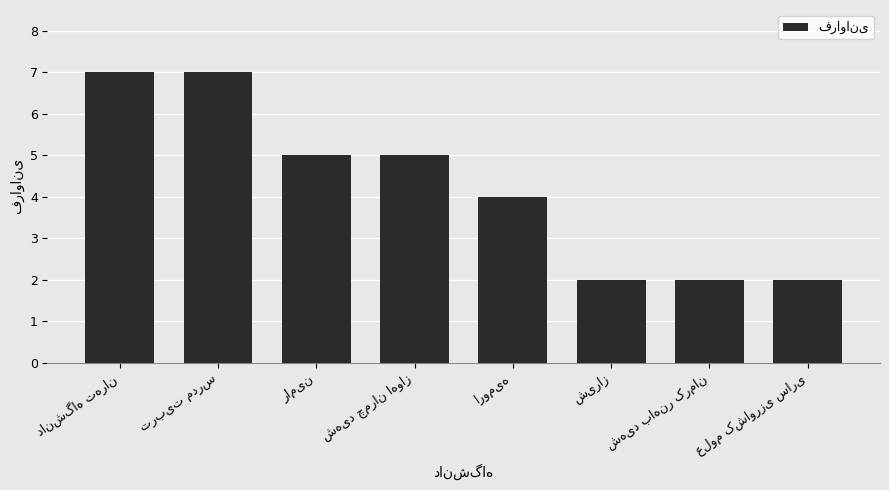

What is the sum of all values?

34